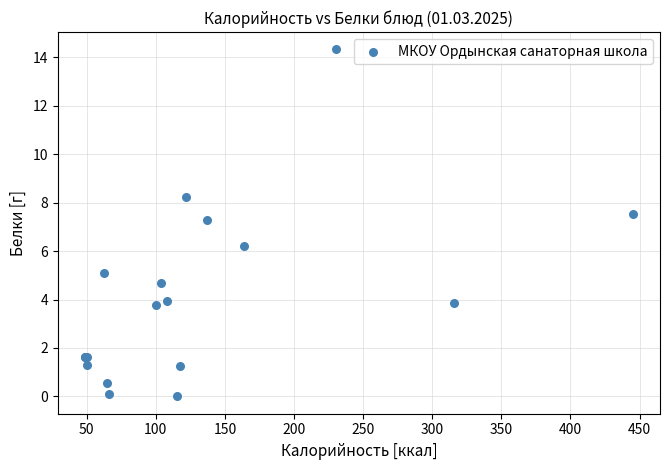

What Y value in the scatter plot is closest to 7?

7.3